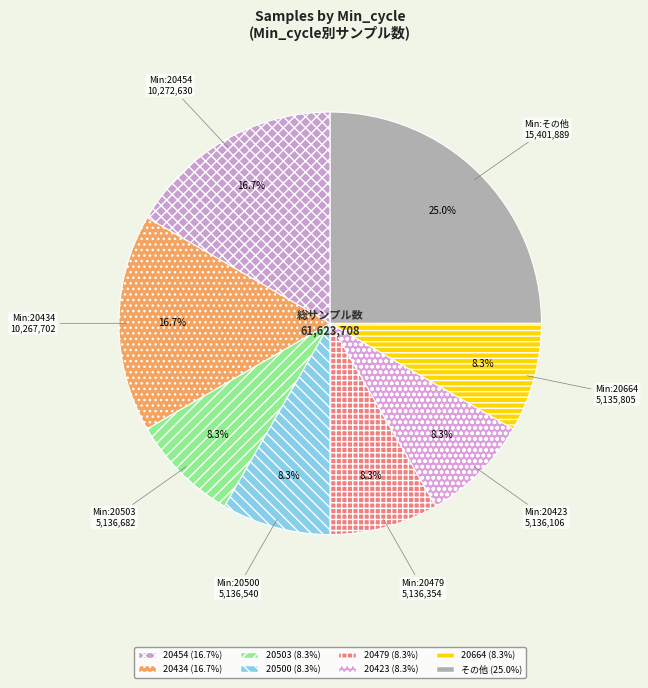

Count the number of slices in the pie.

8